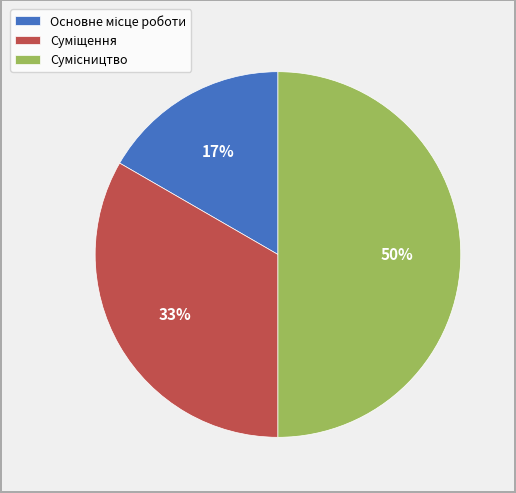

To the nearest percent, what is the average slice percentage?

33%